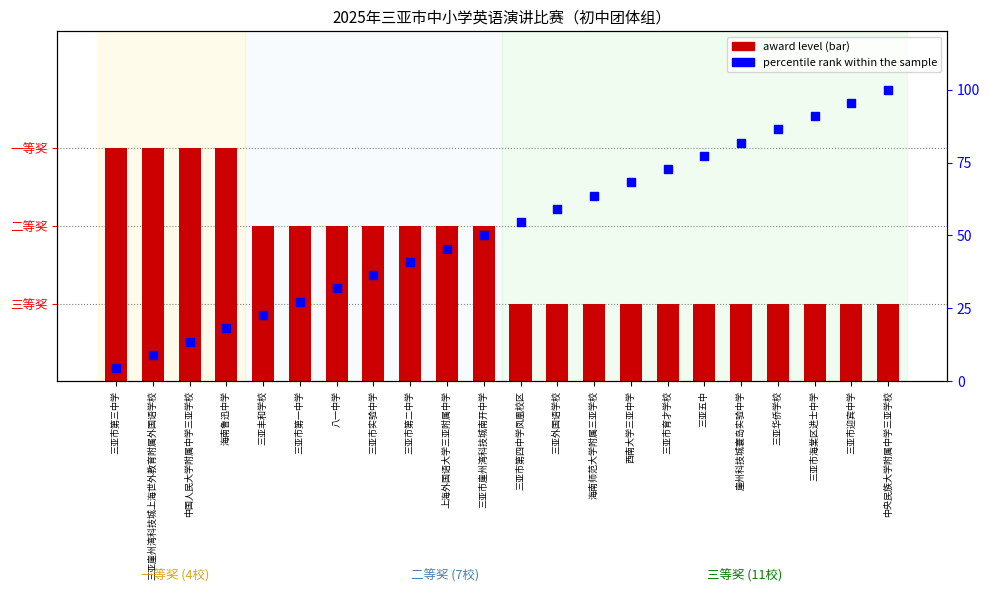

Which series reaches the maximum Y coordinate?

percentile rank within the sample